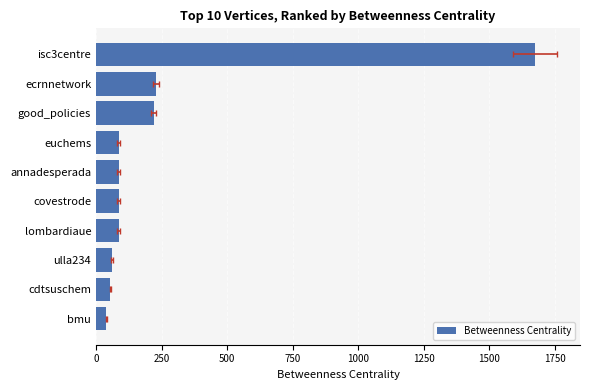

What position from the left is bmu?

10